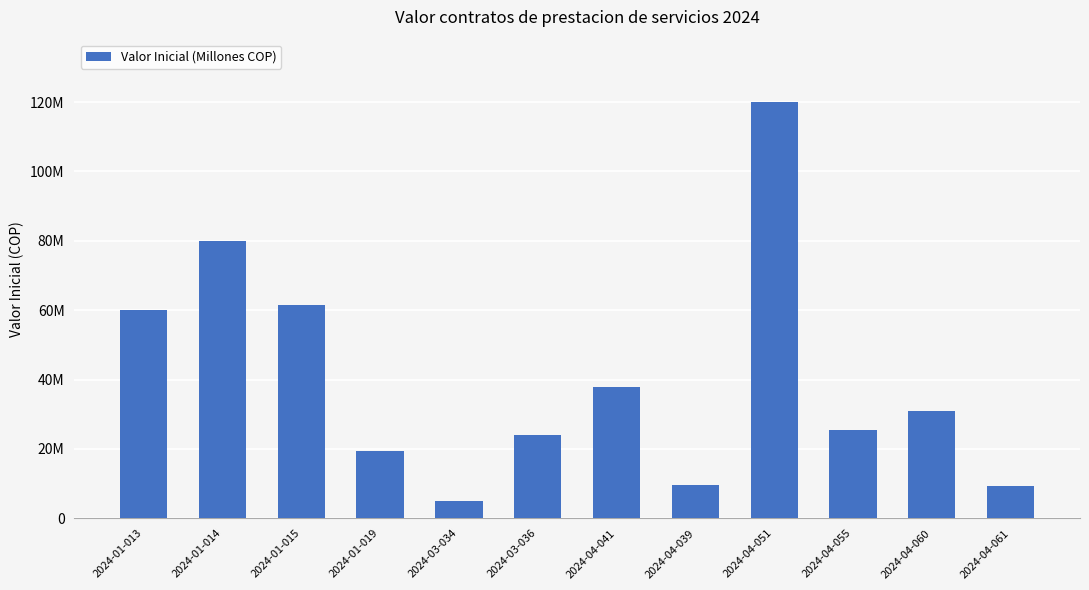

At which label is the value closest to 62500000?

2024-01-015